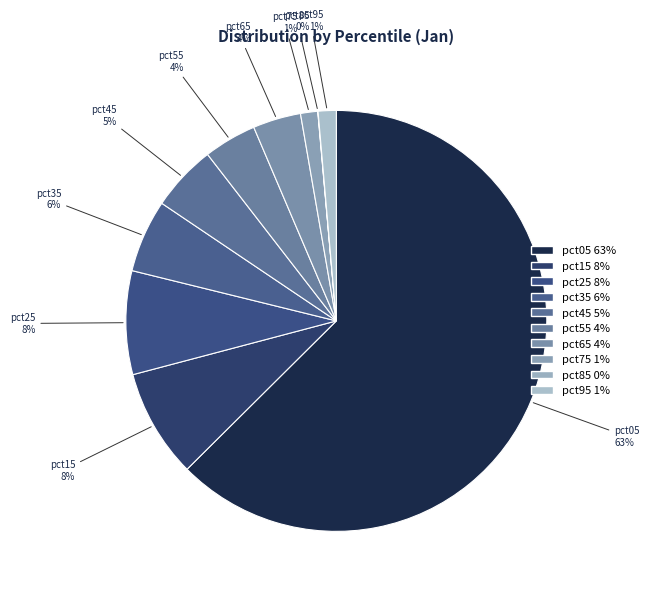

Which has a higher value, pct25 or pct95?

pct25